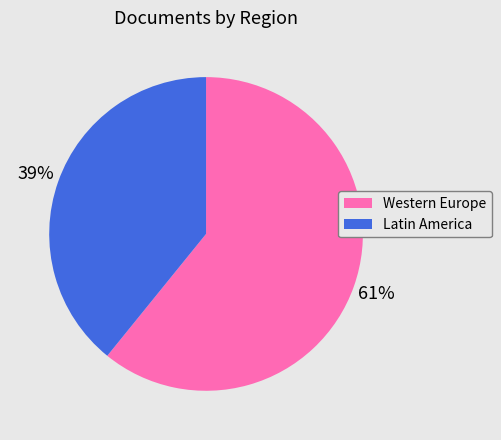

Is it true that Latin America is 28% of the pie?

False